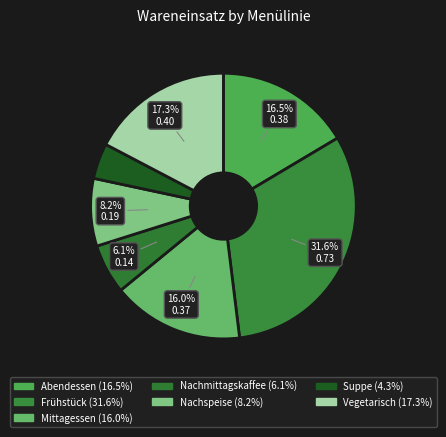

What is the total percentage of Nachspeise and Vegetarisch?

25.5%